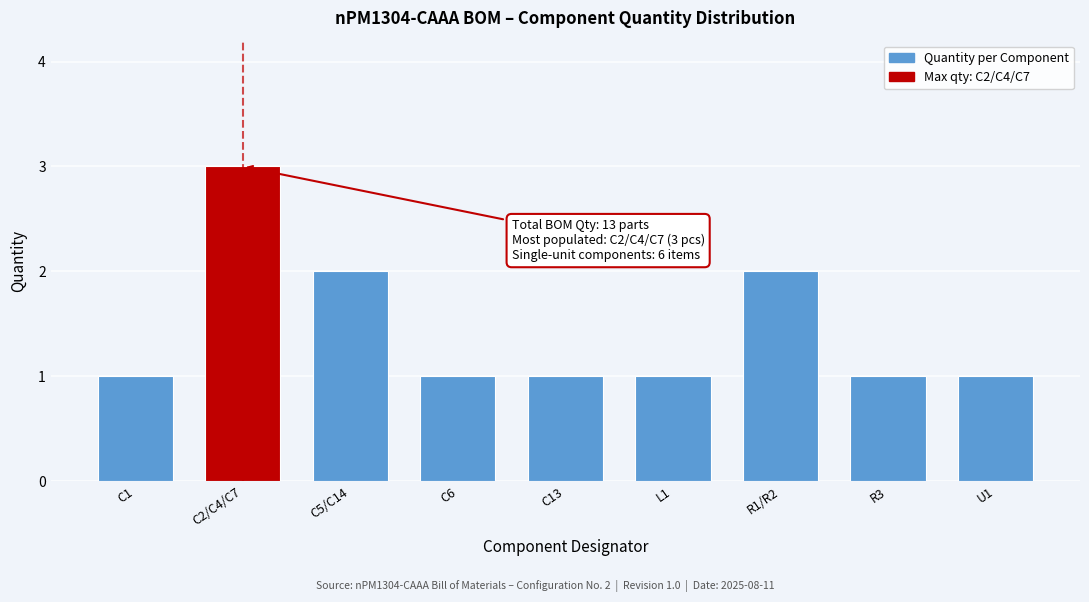

Reading left to right, transcribe all the data shown in this chart.

1	3	2	1	1	1	2	1	1